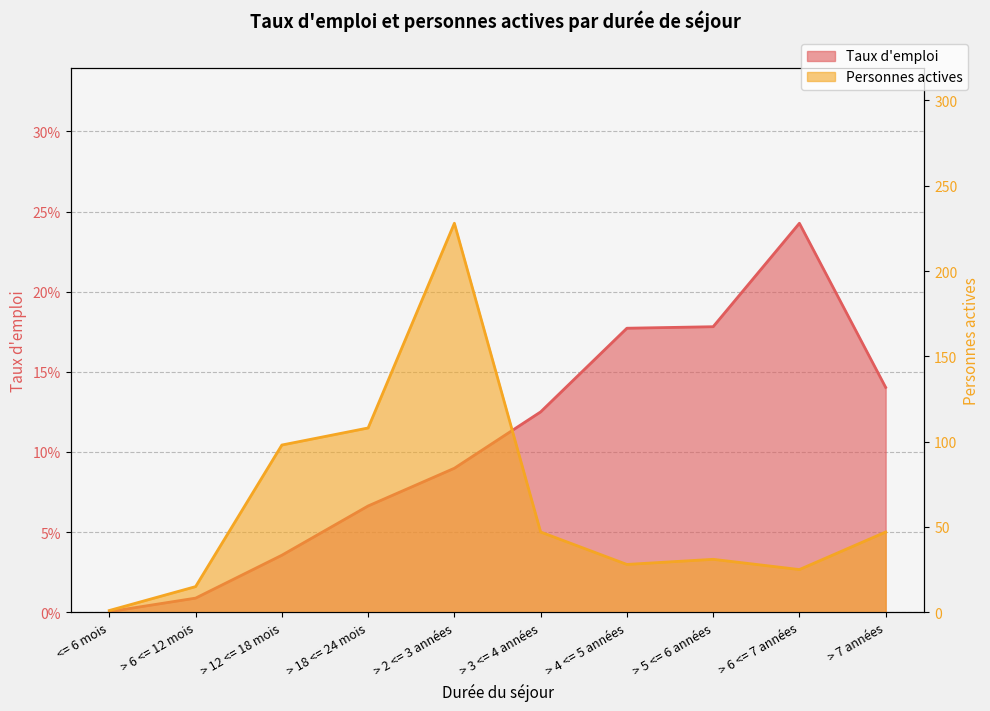

At which category does the chart reach its minimum across all series?

<= 6 mois